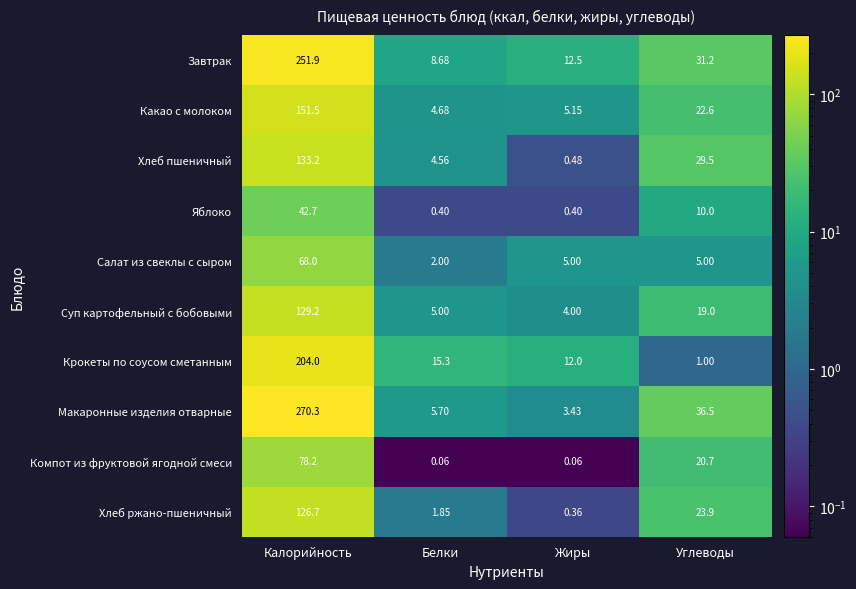

At which label is Суп картофельный с бобовыми closest to 66?

Углеводы